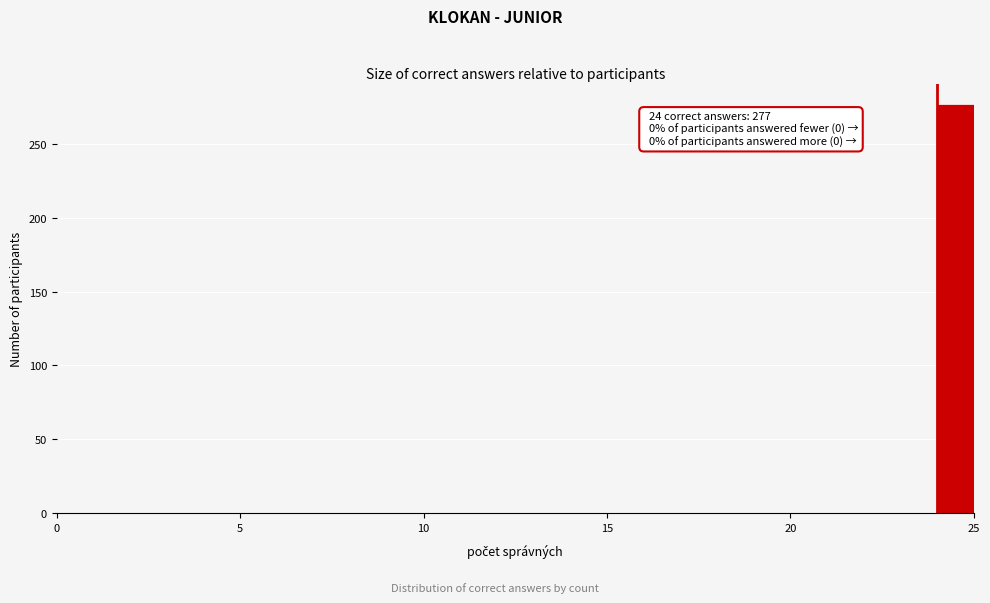

Read against the x-axis, roughly where is the centre of the tallest bar?

24.5